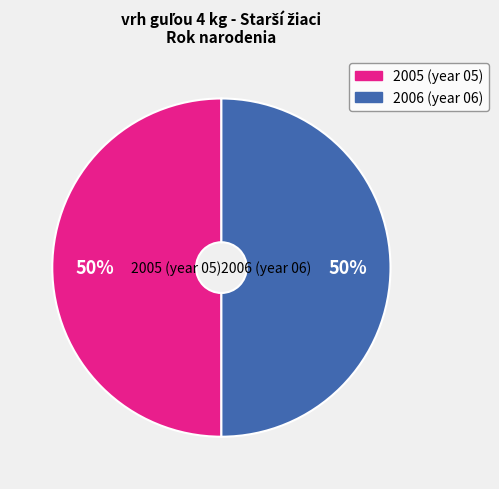

Is there any slice that represents more than half of the pie?

No